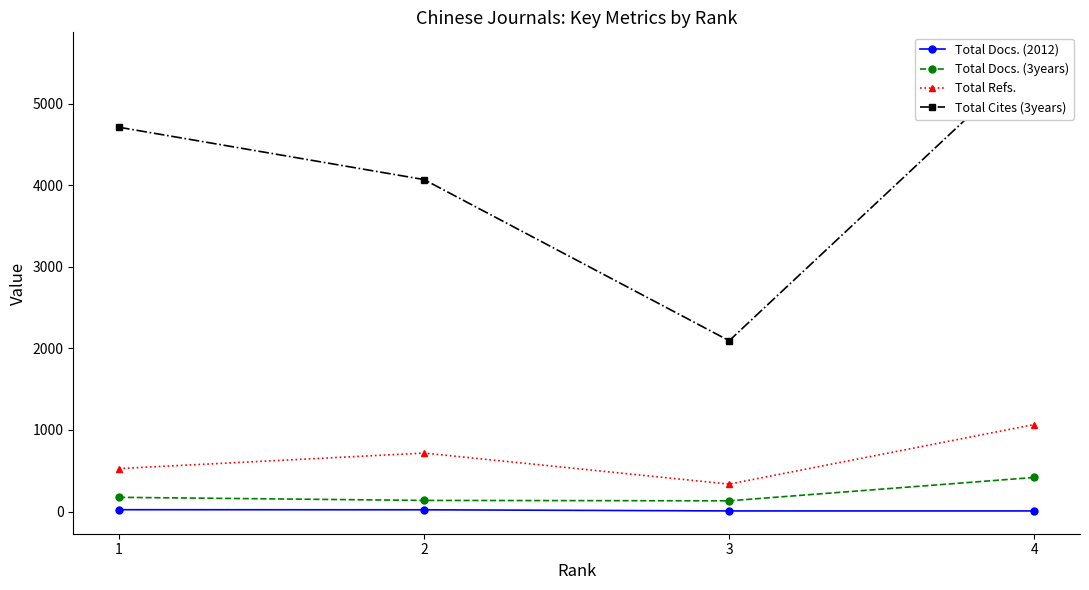

What is the lowest value of the Total Cites (3years) series?

2095